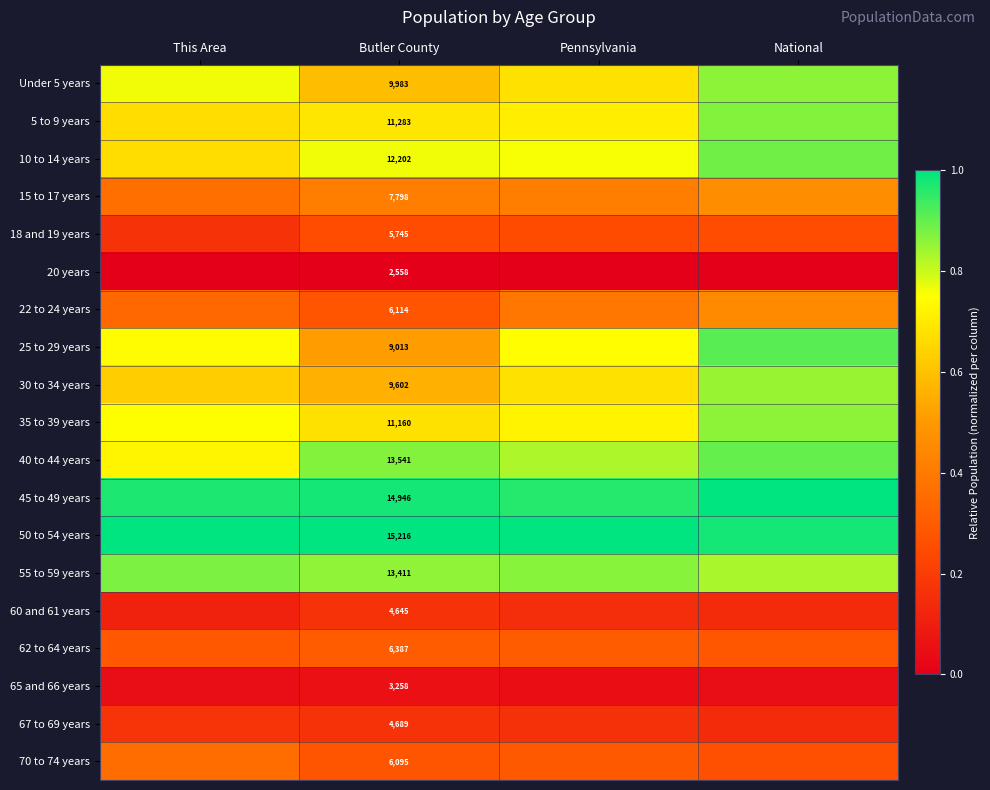

Which series changed the most between This Area and Pennsylvania?

40 to 44 years